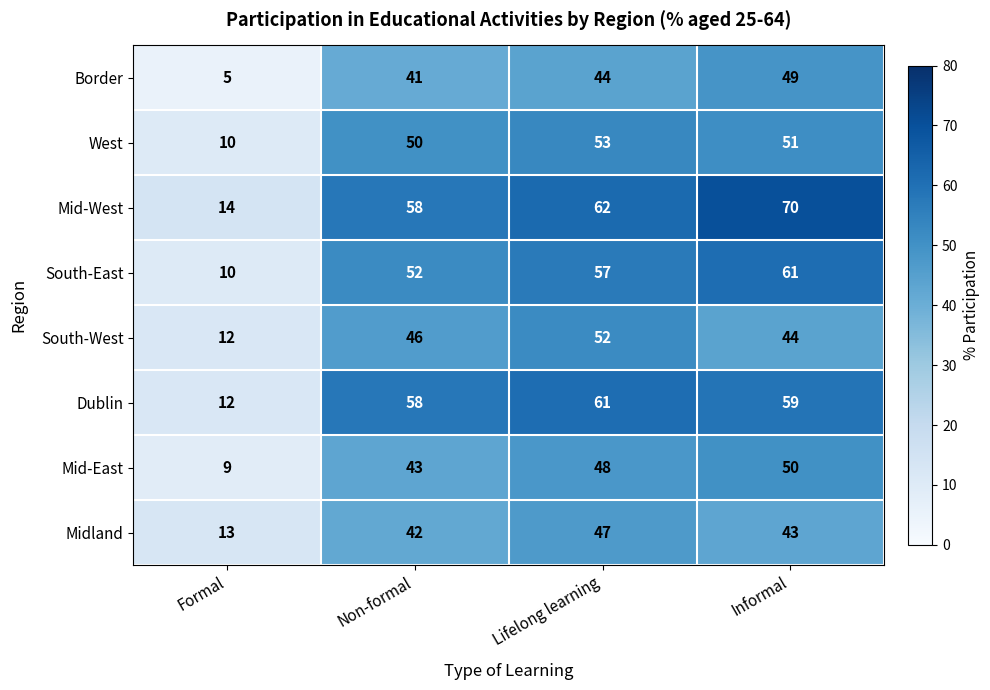

What value does the South-West series have at Lifelong learning?

52